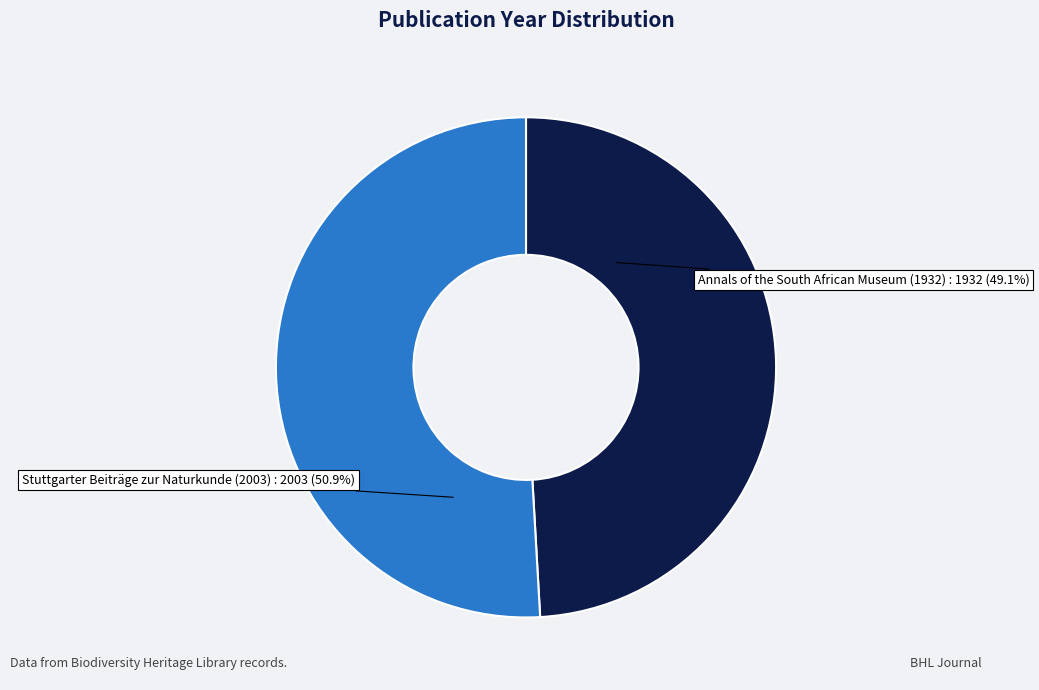

Is there any slice that represents more than half of the pie?

Yes